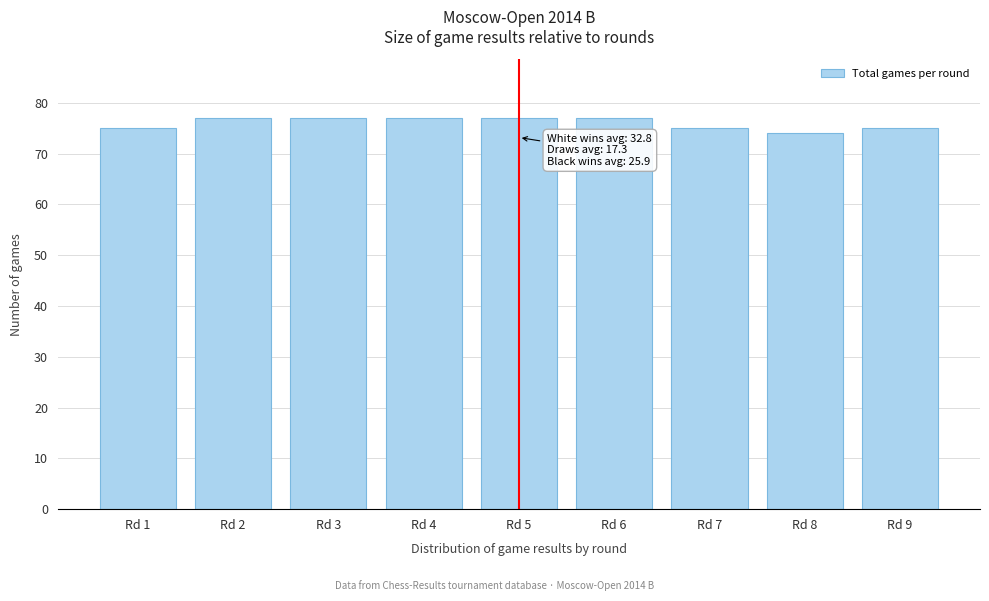

Reading right to left, what are all the values shown in this chart?

Rd 9=75	Rd 8=74	Rd 7=75	Rd 6=77	Rd 5=77	Rd 4=77	Rd 3=77	Rd 2=77	Rd 1=75